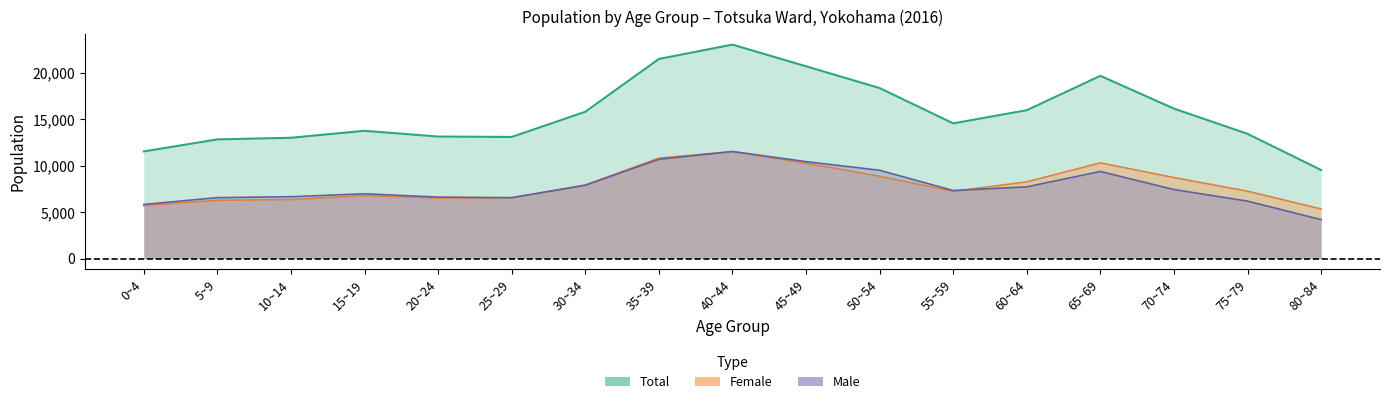

Reading left to right, list all the values displayed in this chart.

total: 11514	12811	12983	13734	13115	13073	15778	21460	23003	20670	18330	14533	15948	19646	16119	13408	9515
male: 5814	6548	6645	6963	6605	6544	7875	10665	11507	10419	9489	7310	7707	9361	7416	6170	4183
female: 5700	6263	6338	6771	6510	6529	7903	10795	11496	10251	8841	7223	8241	10285	8703	7238	5332